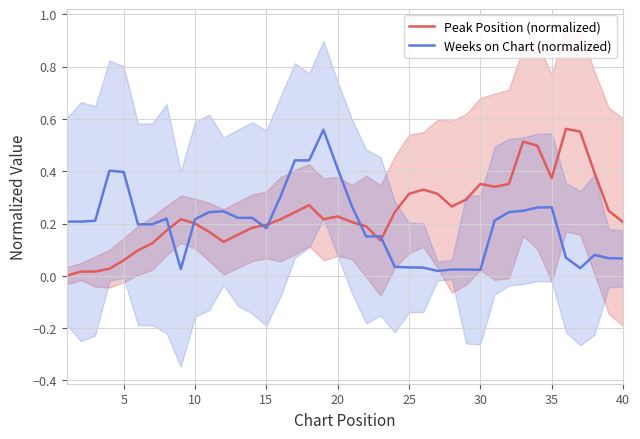

Which series has the largest range (max minus min)?

Peak Position (normalized)